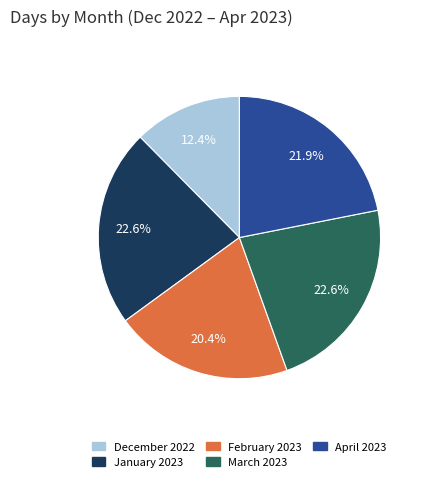

Approximately how many times larger is the value at December 2022 compared to February 2023?

0.6